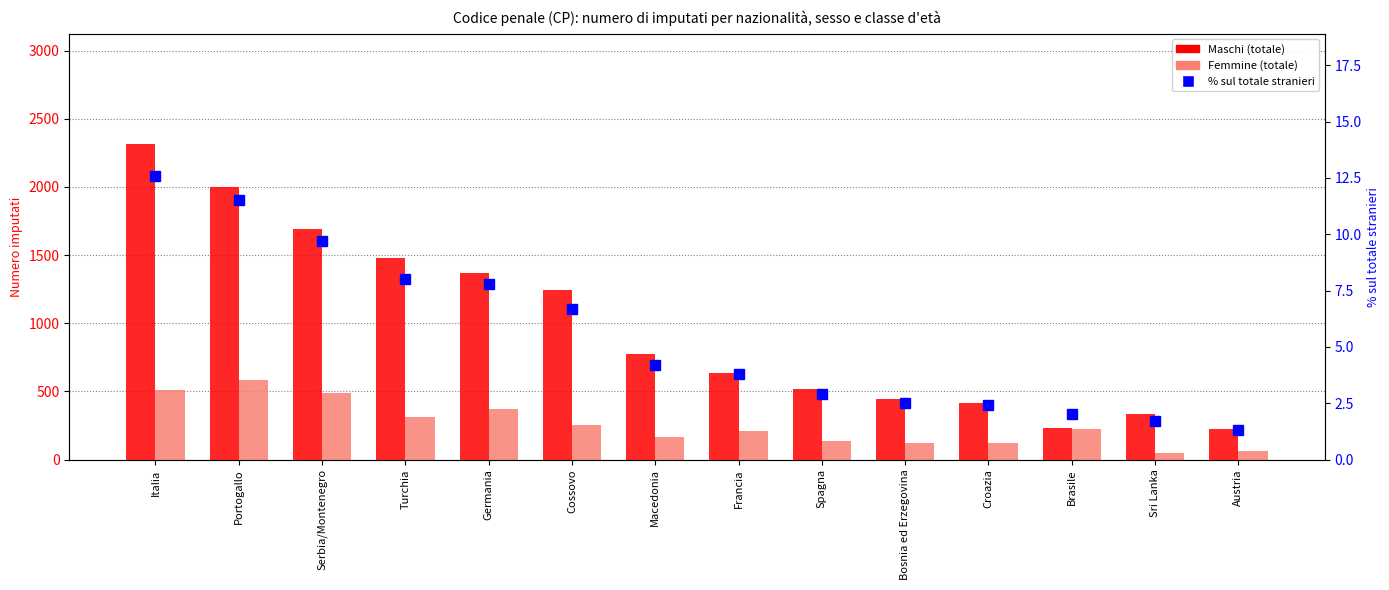

What are all the series names shown in the legend?

Maschi (totale), Femmine (totale), % sul totale stranieri